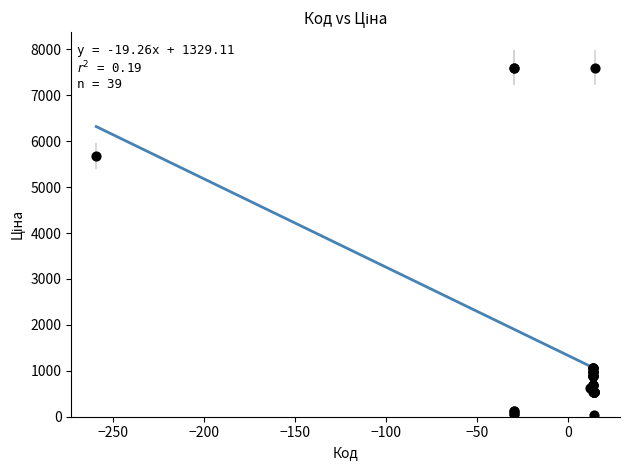

What Y value in the scatter plot is closest to 3814?

5673.8